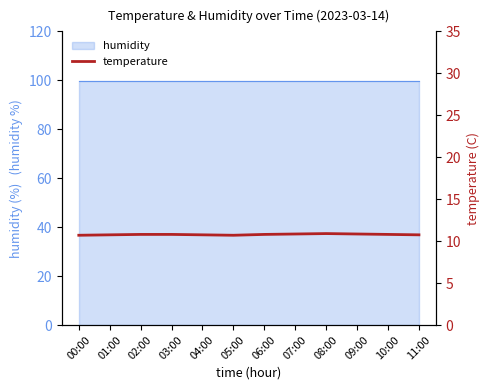

What is the change in value from 01:00 to 08:00?

+0.2